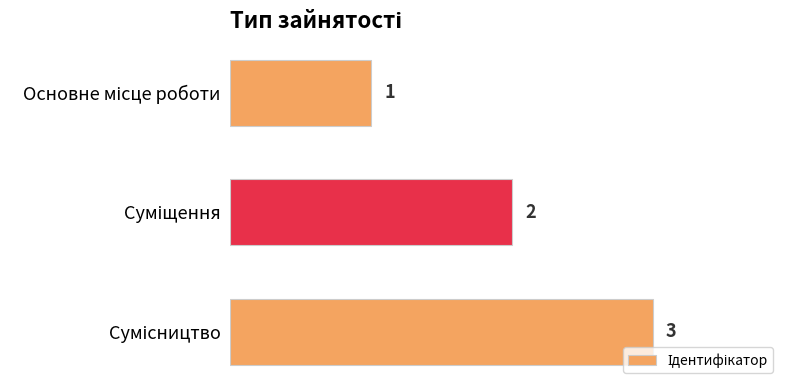

What is the average value?

2